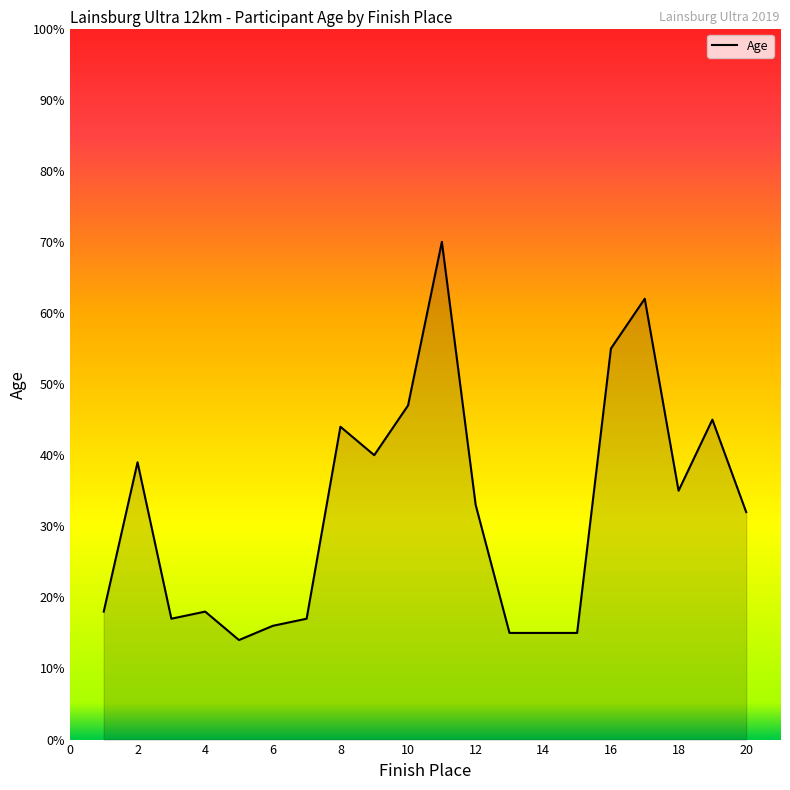

What is the difference between the maximum and minimum values?

56